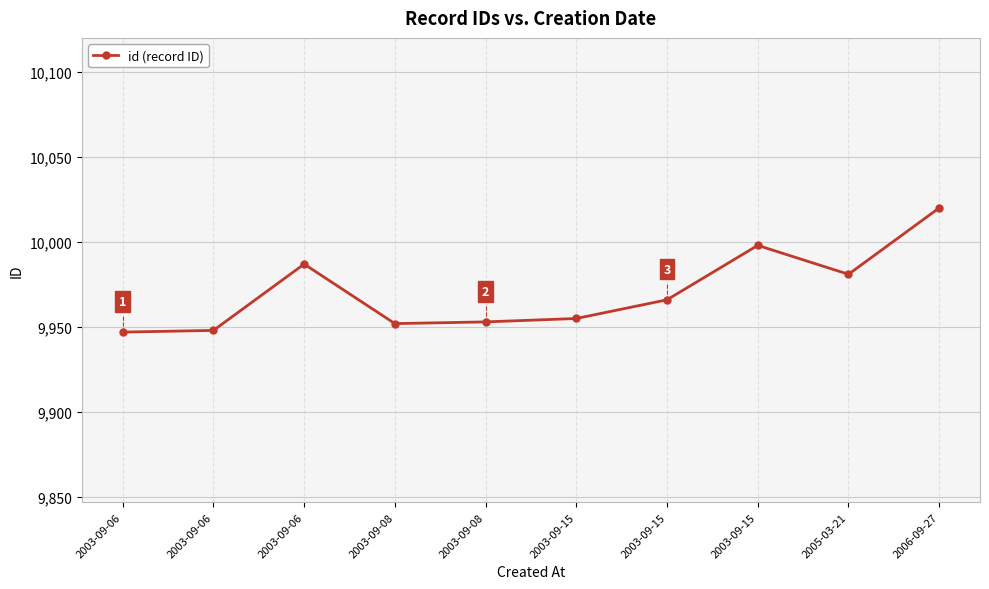

Count the number of data series in this chart.

1